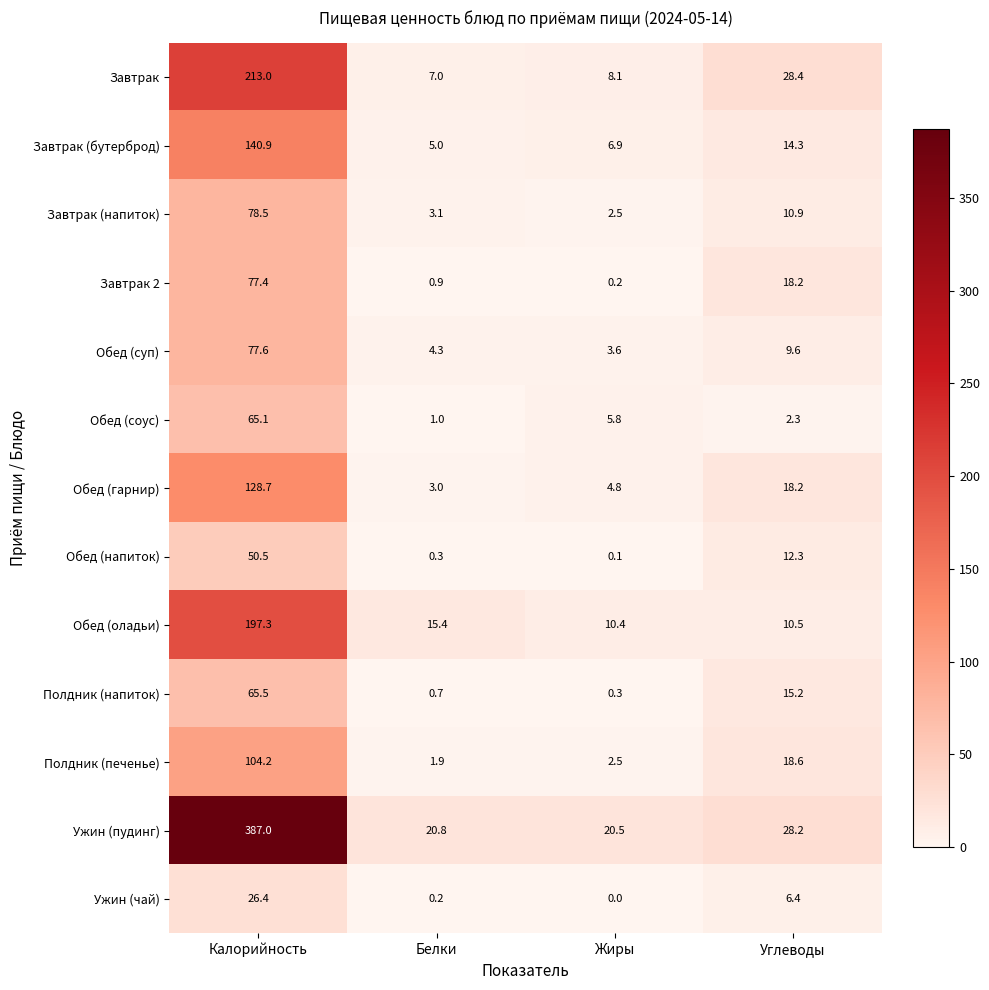

True or false: Обед (суп) has a value of 42.9 at Калорийность.

False